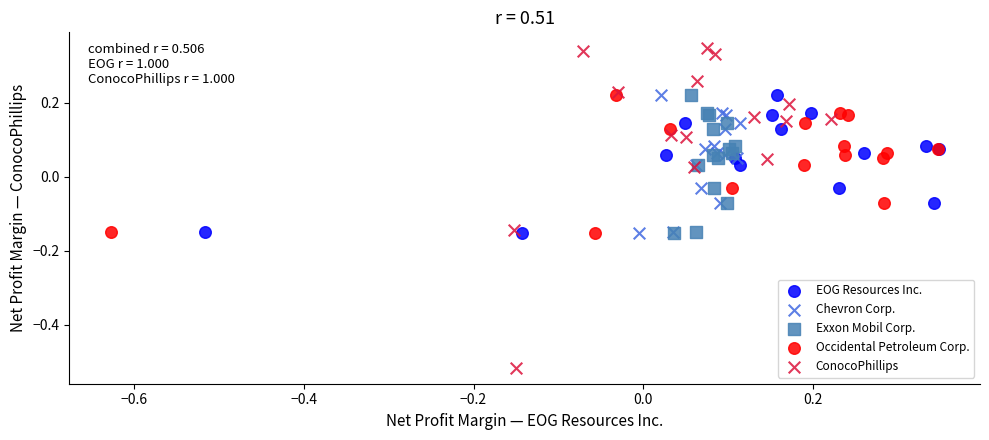

Which series has the largest Y range (max minus min)?

ConocoPhillips